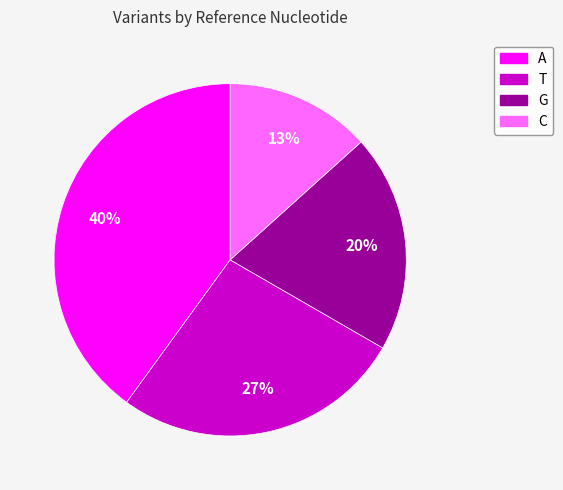

Rank the categories by value from highest to lowest.

A, T, G, C